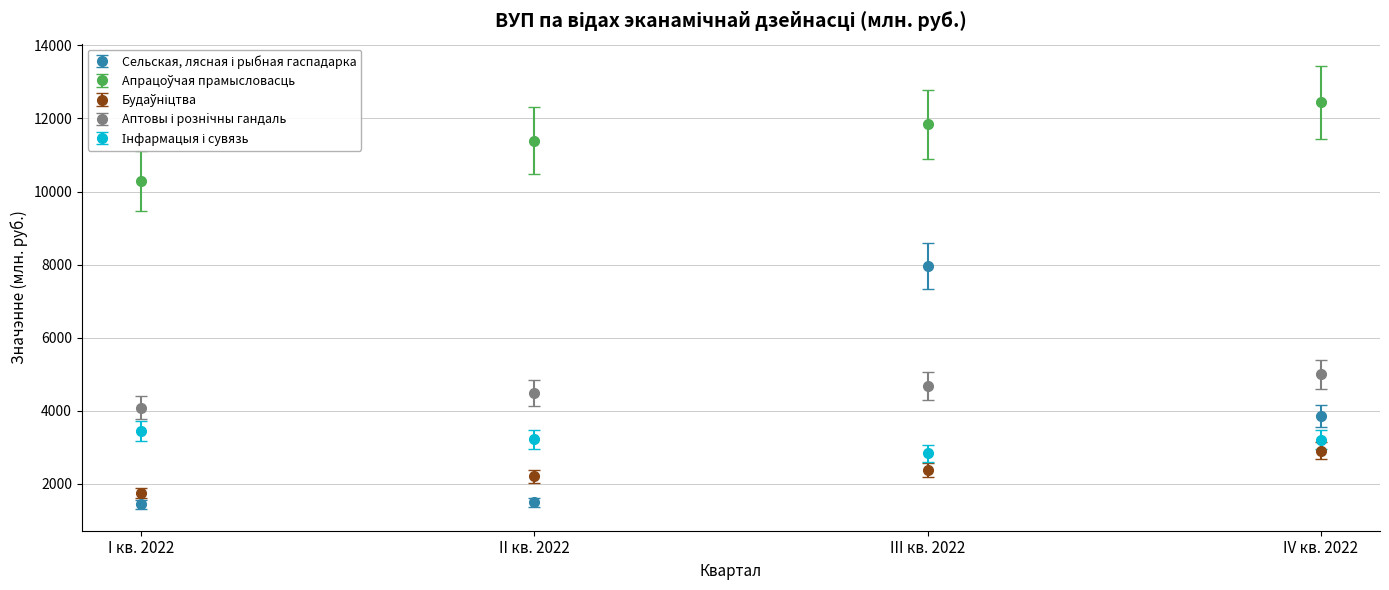

What is the greatest value displayed?

12443.2